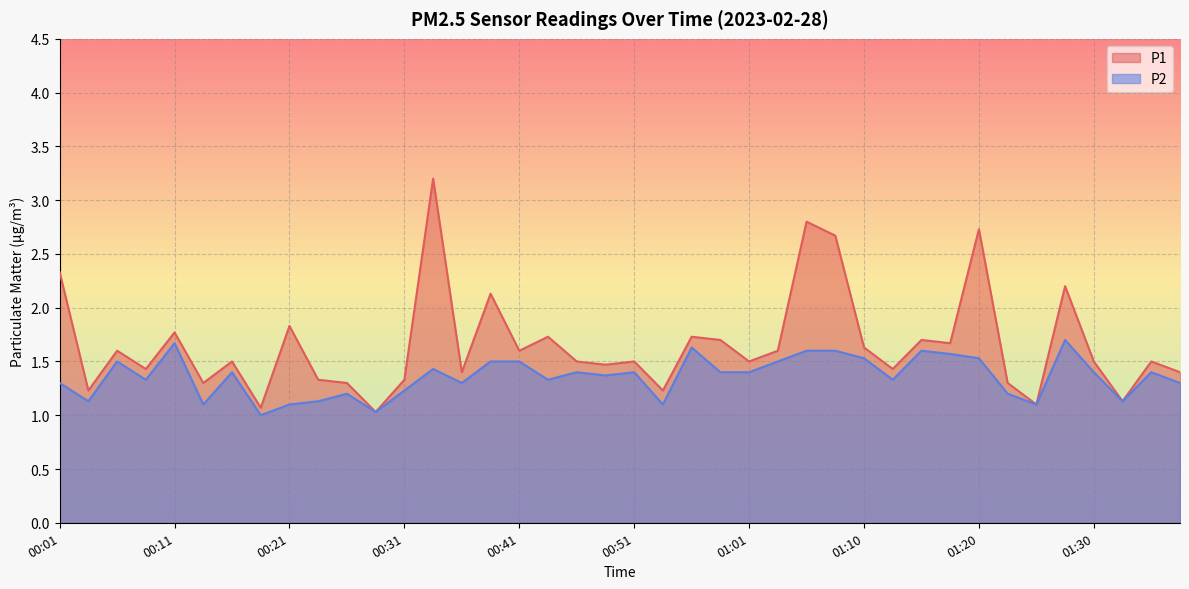

What is the difference between the highest and lowest values at 00:06?

0.1